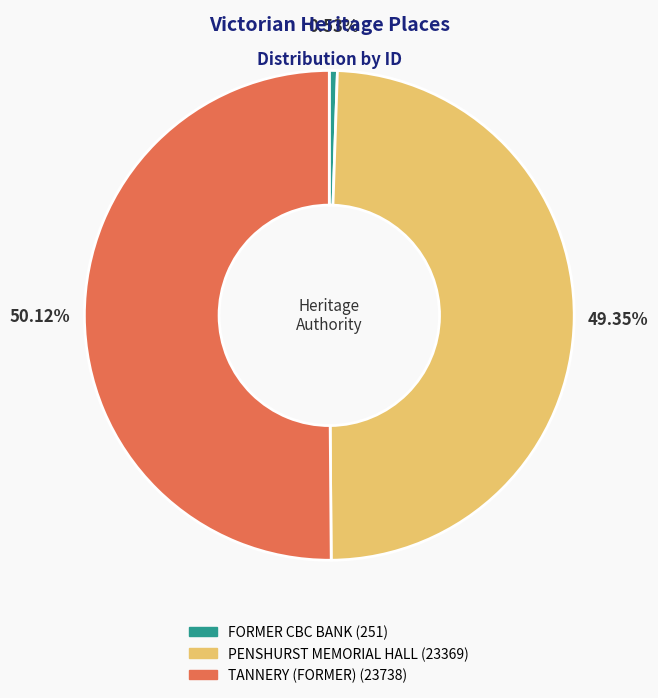

What is the ratio of the value at PENSHURST MEMORIAL HALL to the value at TANNERY (FORMER)?

1.0